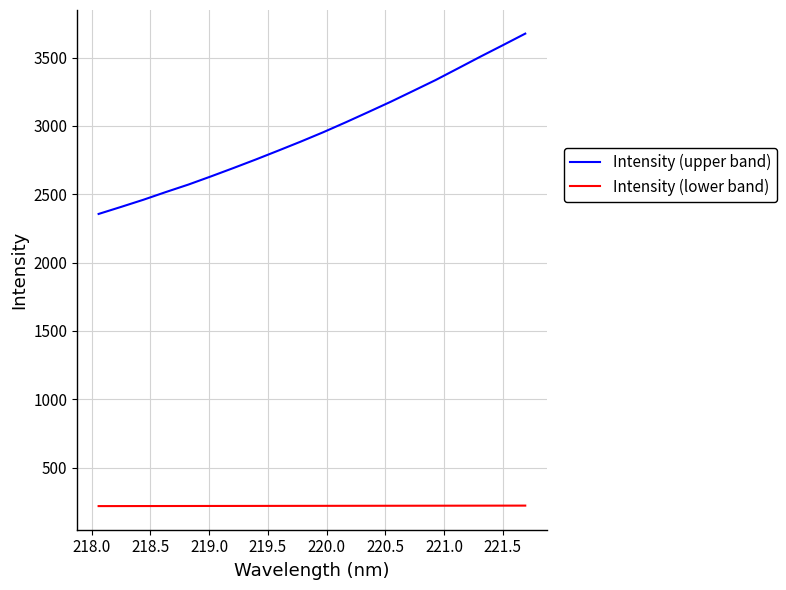

List the series in order of their overall mean, lowest first.

Intensity (lower band), Intensity (upper band)